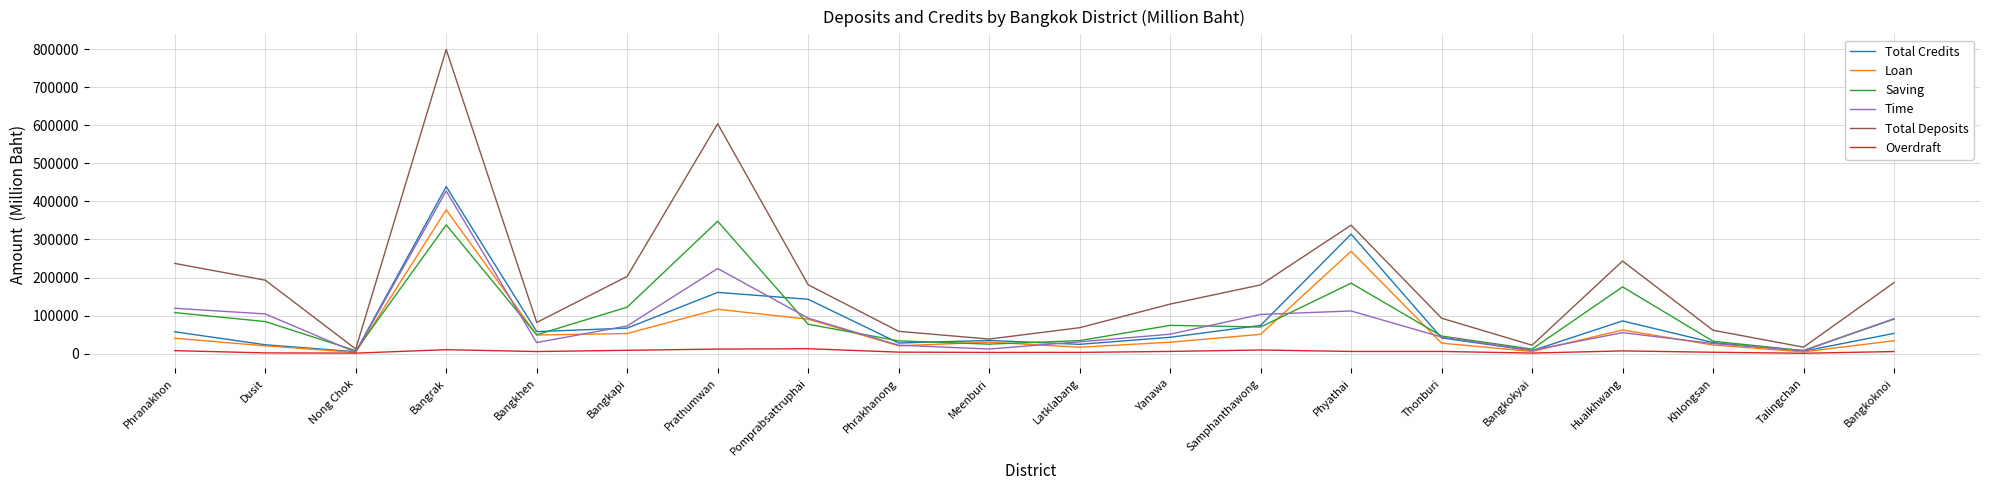

What are all the series names shown in the legend?

Total Credits, Loan, Saving, Time, Total Deposits, Overdraft